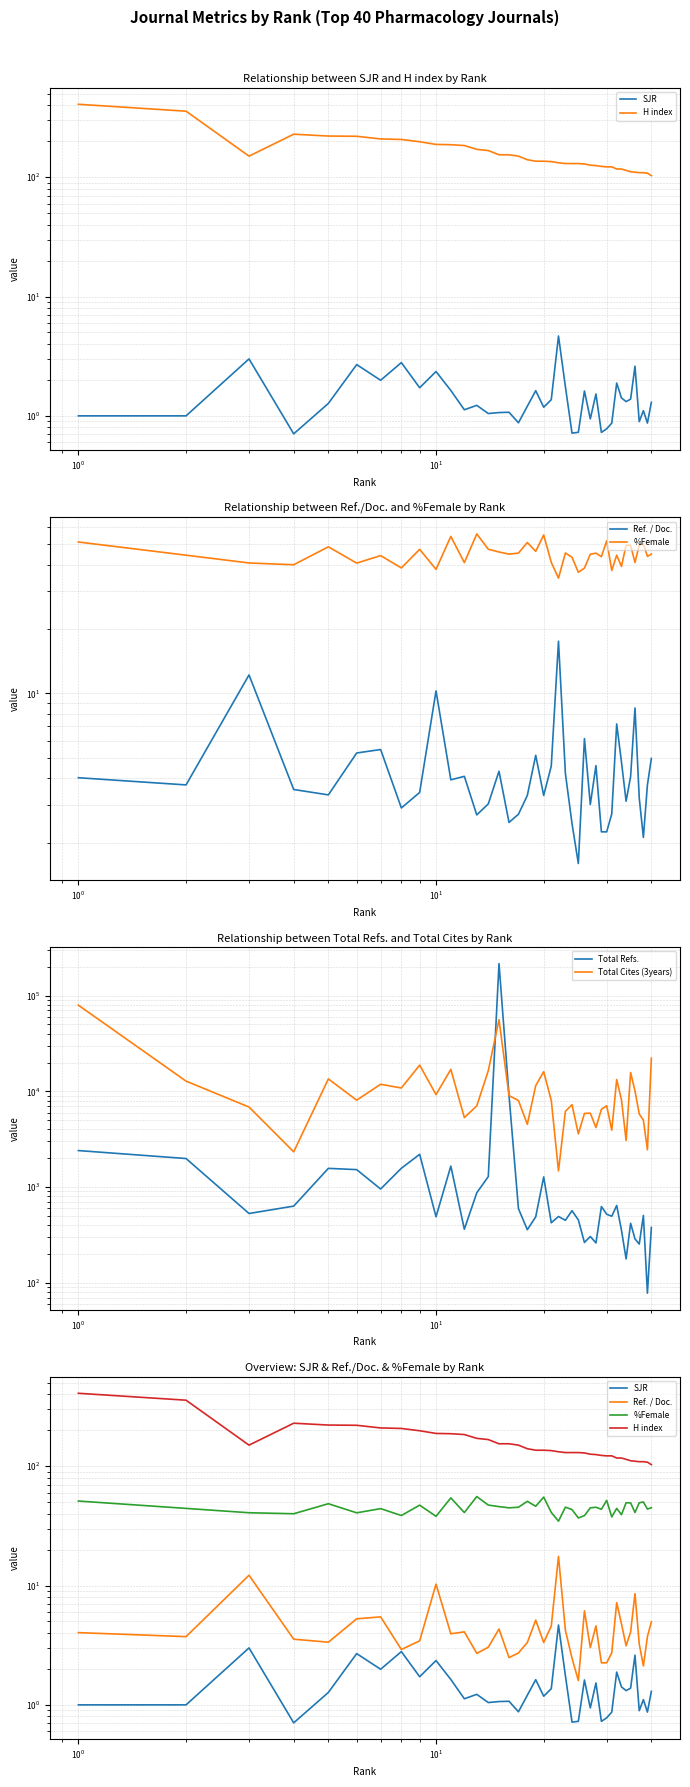

True or false: Ref. / Doc. has more than 0 interior local peaks.

True